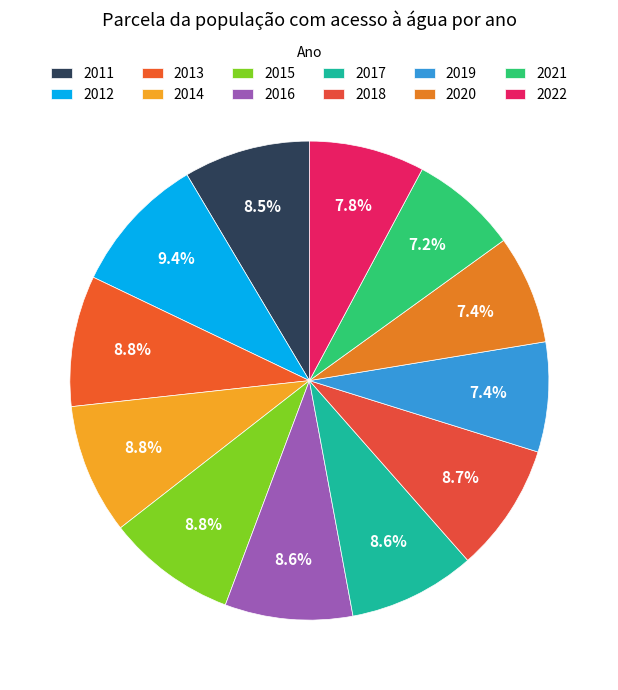

Count the number of slices in the pie.

12